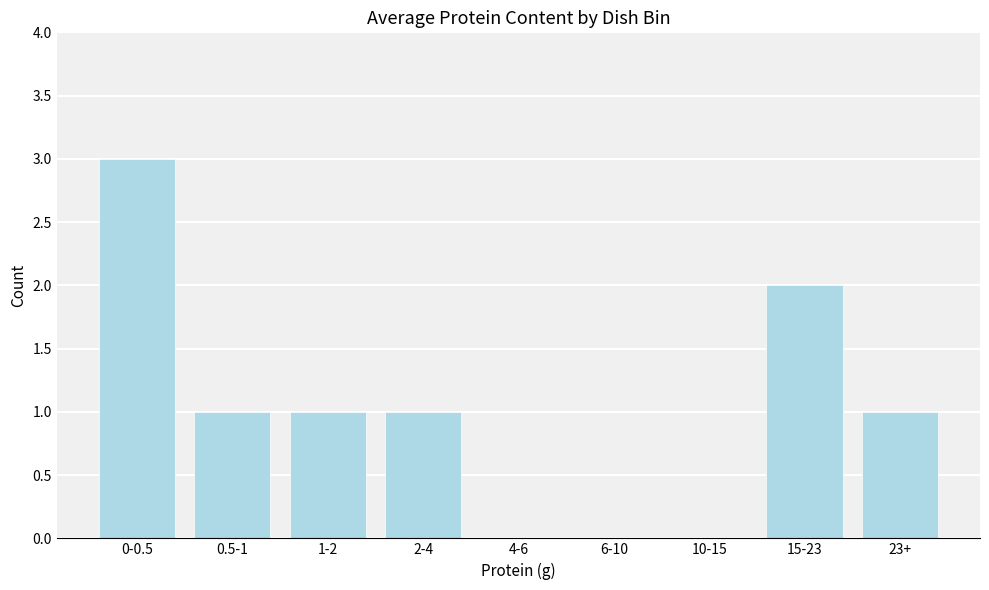

Reading right to left, list all the values displayed in this chart.

23+=1	15-23=2	10-15=0	6-10=0	4-6=0	2-4=1	1-2=1	0.5-1=1	0-0.5=3